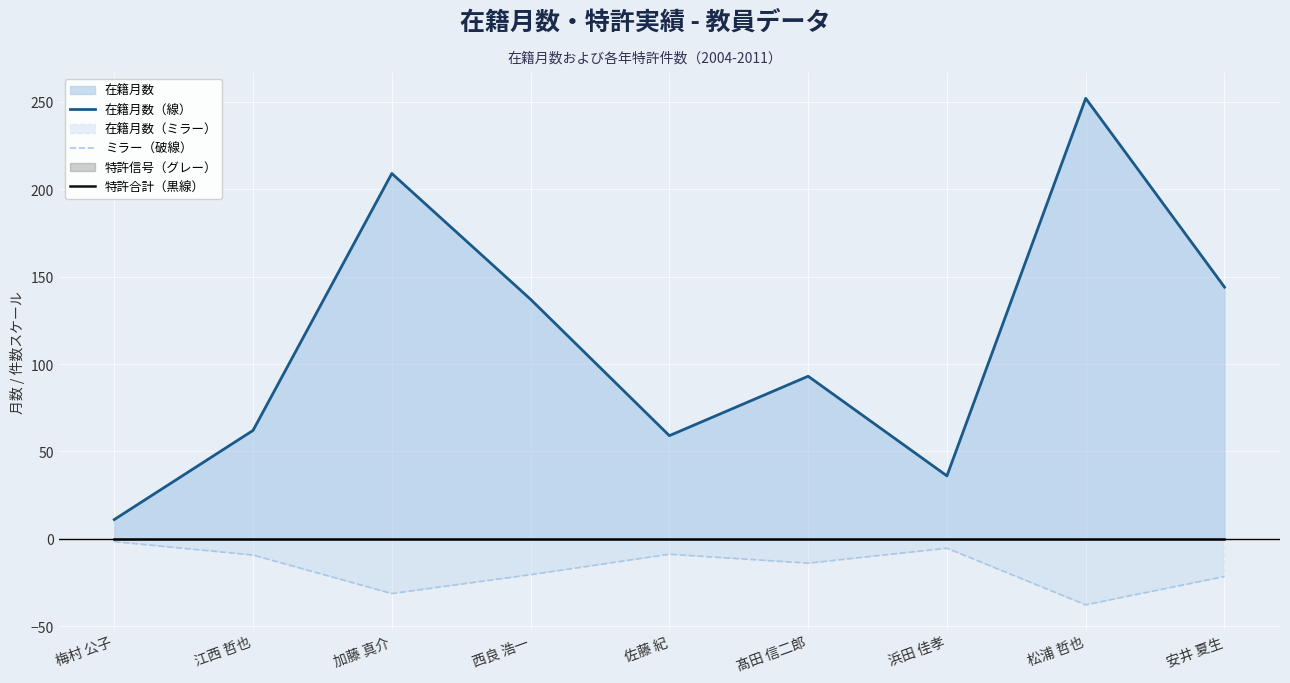

Reading right to left, transcribe all the data shown in this chart.

在籍月数（線）: 144.0	252.0	36.0	93.0	59.0	137.0	209.0	62.0	11.0
ミラー（破線）: -21.6	-37.8	-5.4	-13.9	-8.8	-20.6	-31.3	-9.3	-1.6
特許合計（黒線）: -0.0	-0.0	-0.0	-0.0	-0.0	-0.0	-0.0	-0.0	-0.0